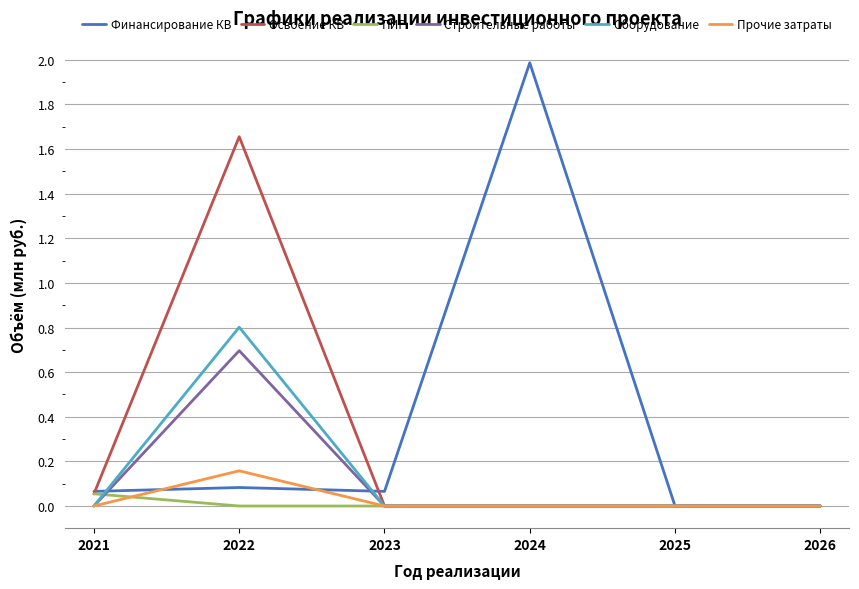

Which series has the largest range (max minus min)?

Финансирование КВ